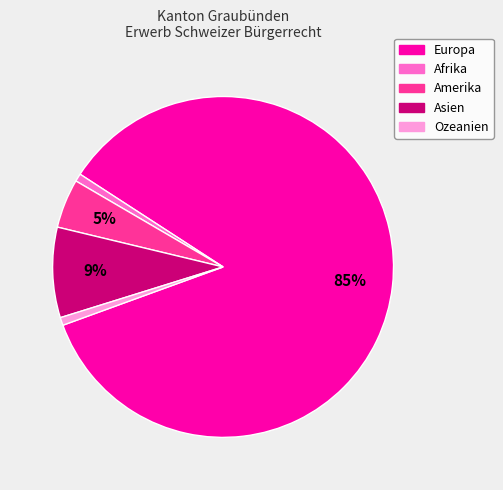

To the nearest percent, what portion does Afrika represent?

1%